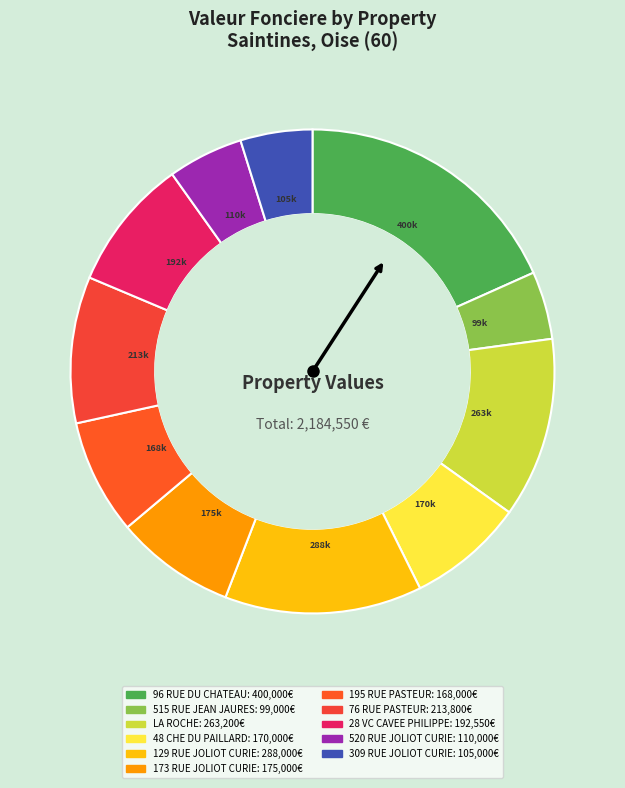

How many segments does this pie chart have?

11